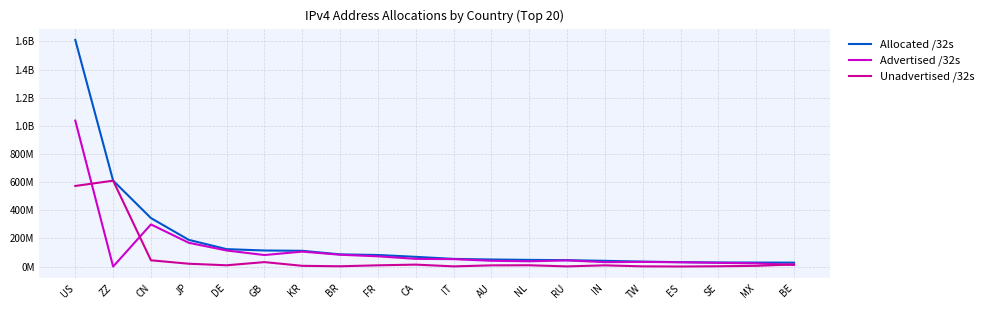

Is the value of Advertised /32s at RU greater than the value of Unadvertised /32s at JP?

Yes